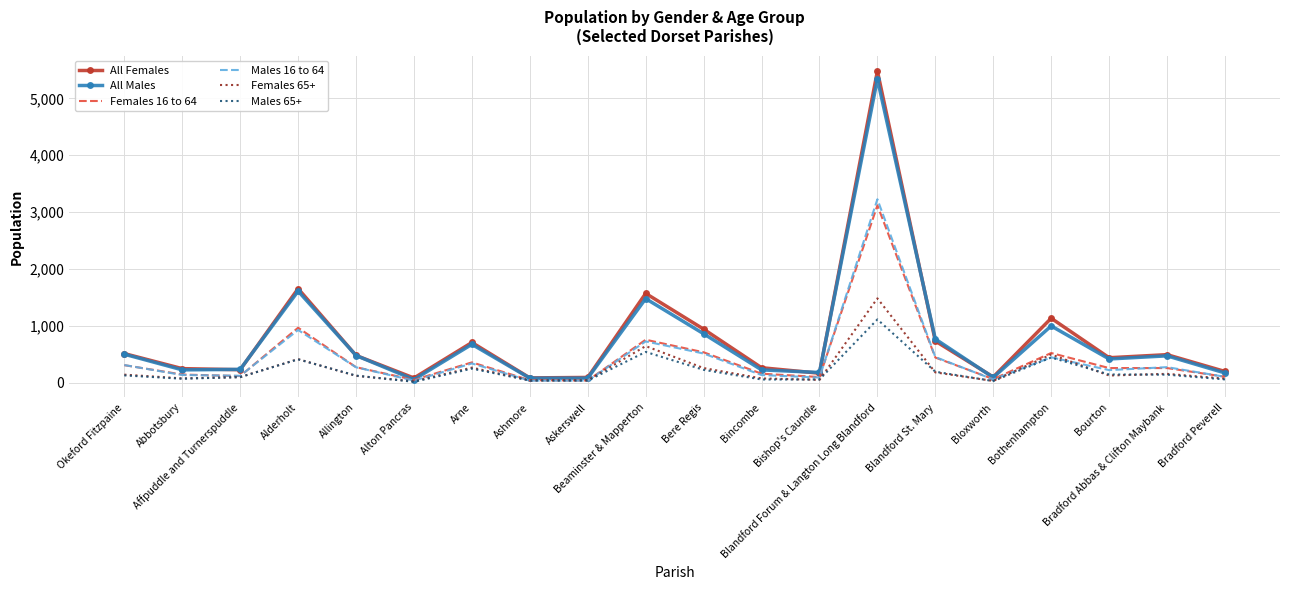

Which series has the widest spread of values?

All Females